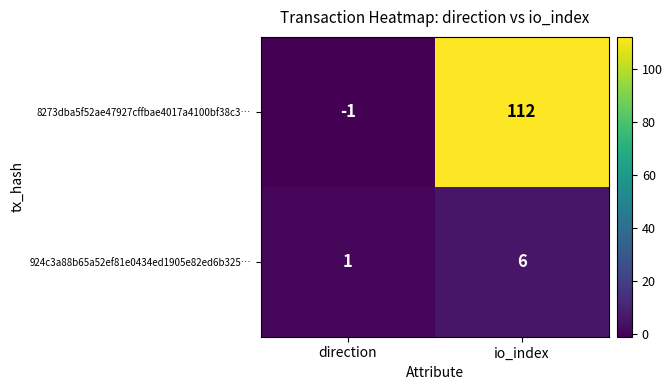

Reading right to left, transcribe all the data shown in this chart.

8273dba5f52ae47927cffbae4017a4100bf38c3…: 112	-1
924c3a88b65a52ef81e0434ed1905e82ed6b325…: 6	1